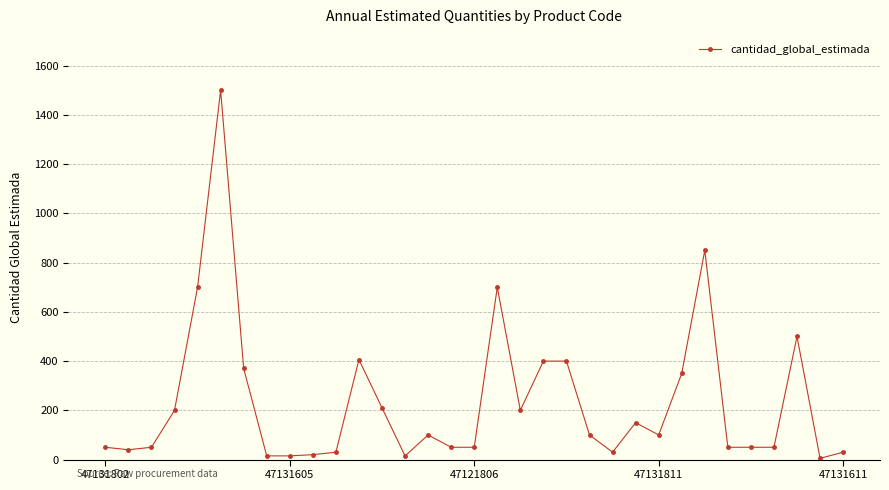

What is the greatest value displayed?

1500